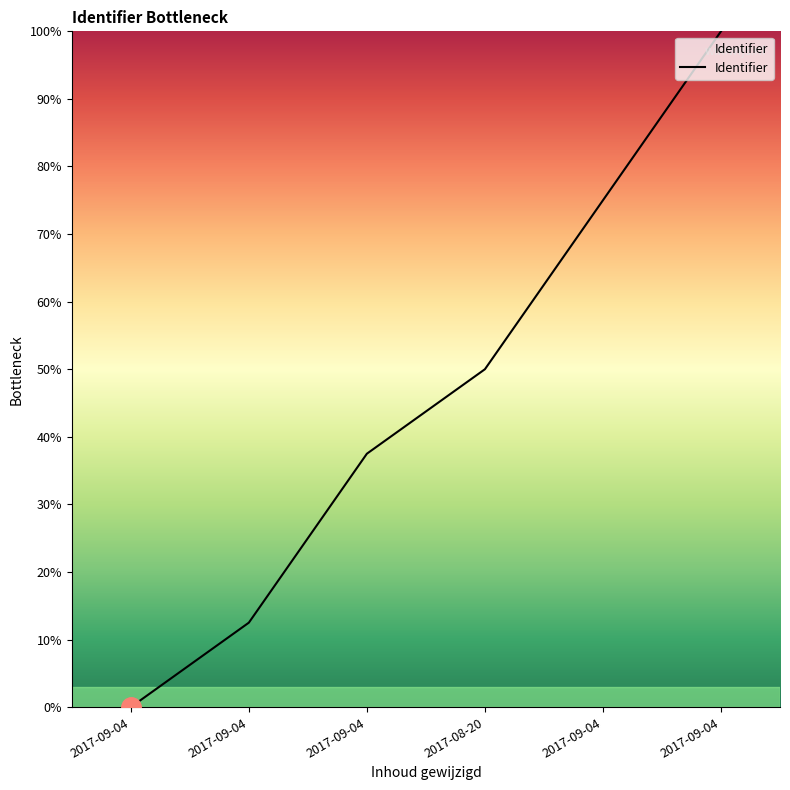

What is the sum of the values at 2017-08-20 and 2017-09-04?

87.5